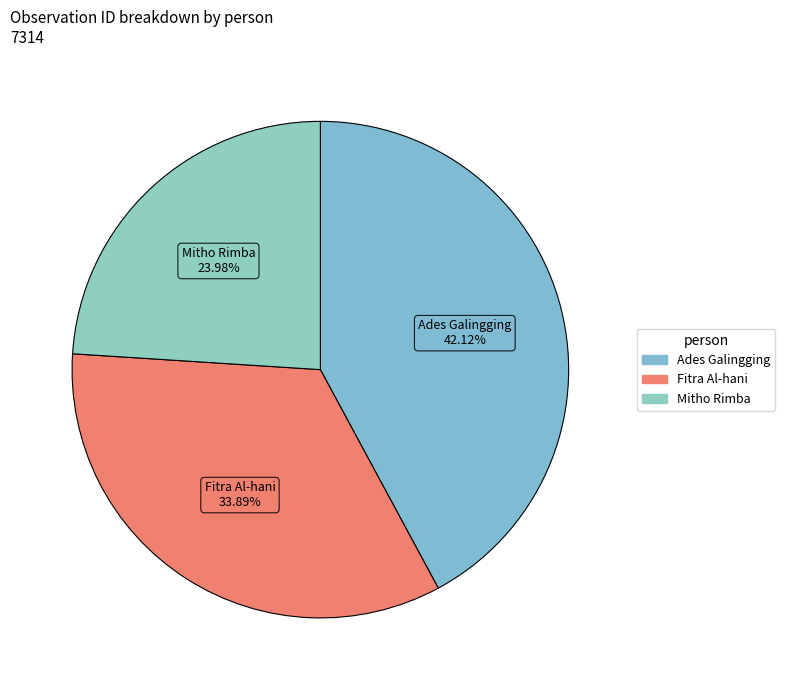

What is the smallest slice in the pie chart?

Mitho Rimba